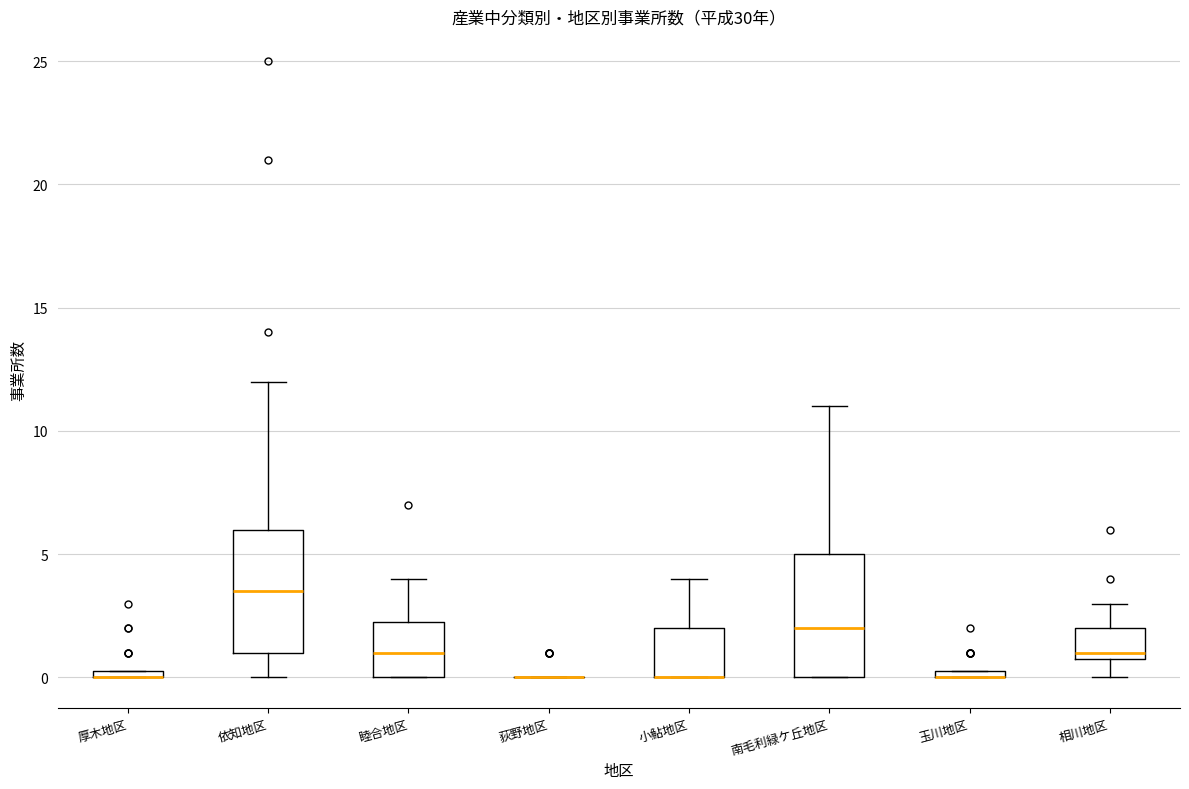

Where is the lower edge of the box for 依知地区 on the y-axis? The values are not printed on the chart, so give them approximately, as read against the axis.

1.0